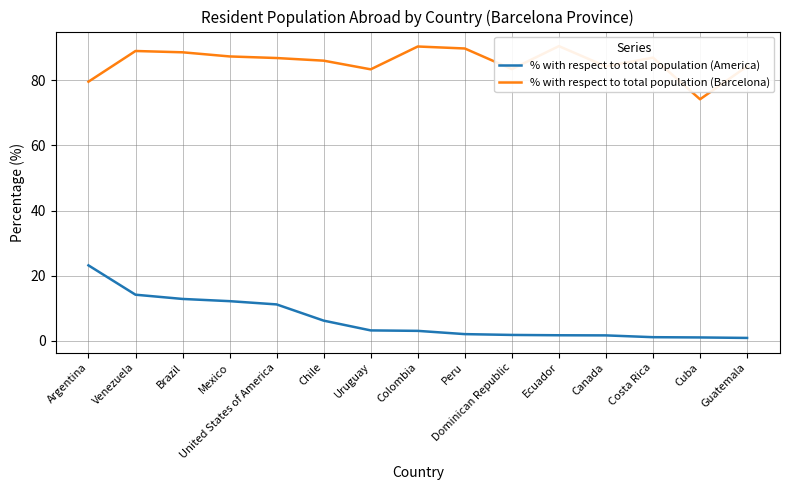

At which category is the sum across all series the highest?

Venezuela